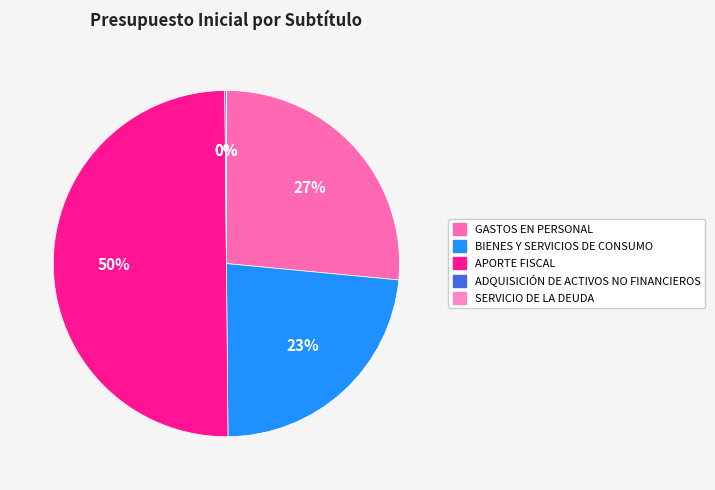

Is it true that BIENES Y SERVICIOS DE CONSUMO is 23% of the pie?

True